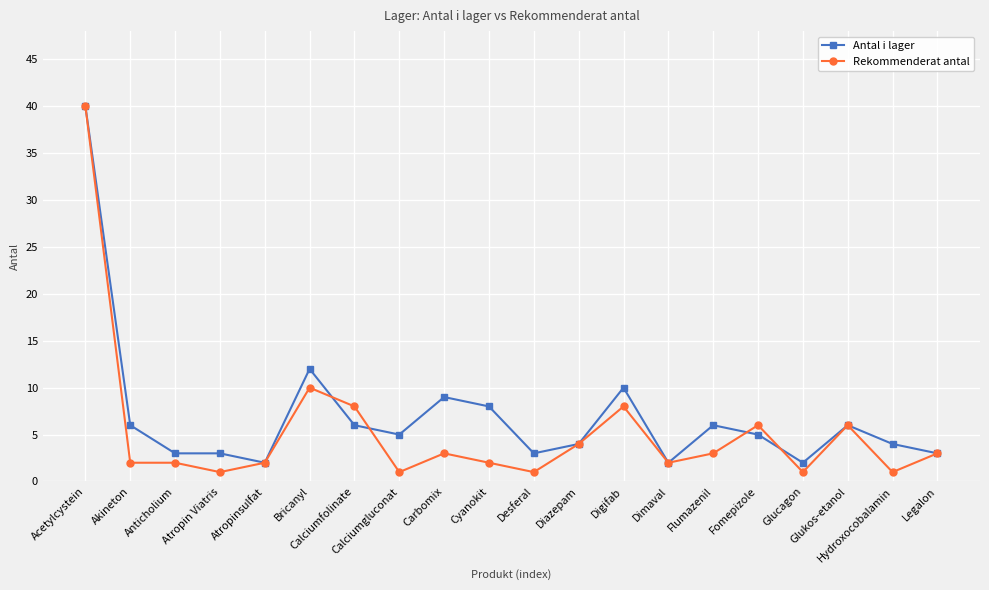

What is the lowest value of the Rekommenderat antal series?

1